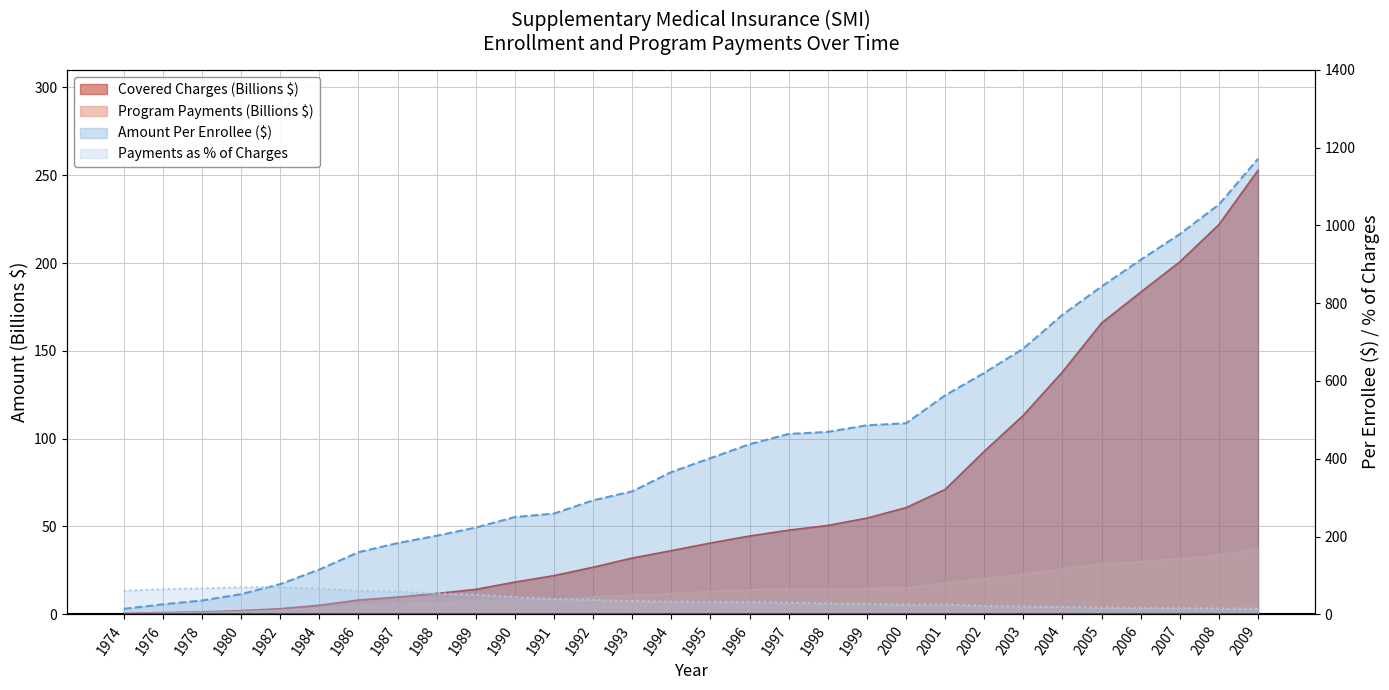

Is the value of Program Payments (Thousands) at 2009 greater than the value of Covered Charges (Thousands) at 1995?

No